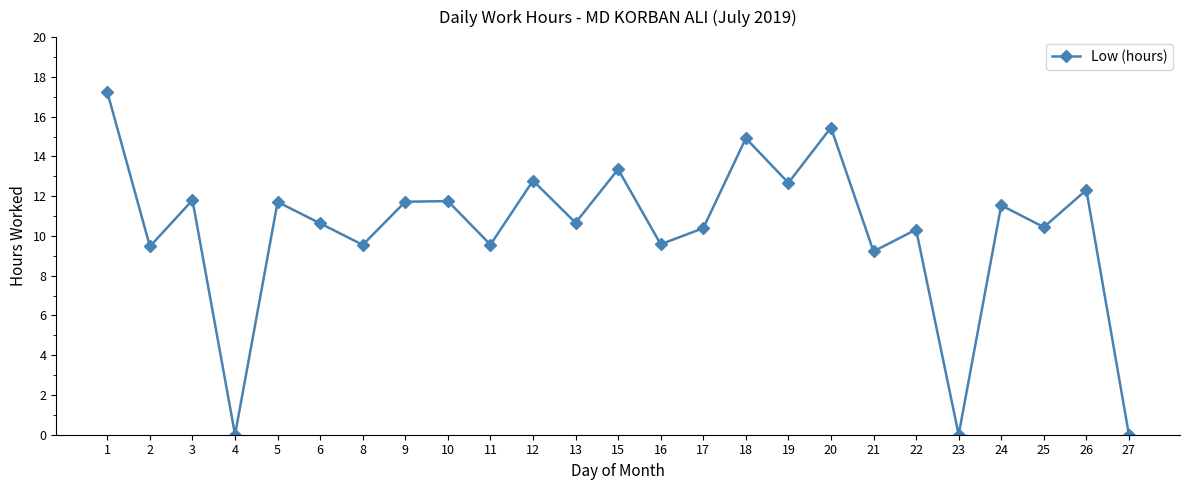

What is the value of the 2nd point from the left?

9.5